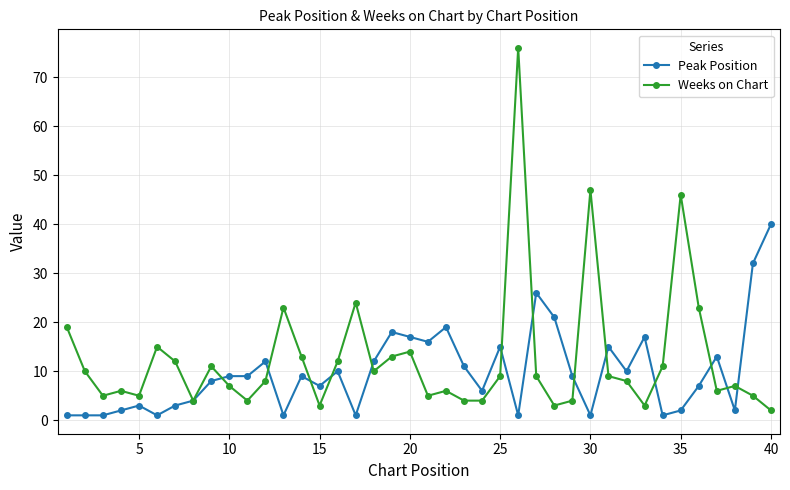

What are all the series names shown in the legend?

Peak Position, Weeks on Chart